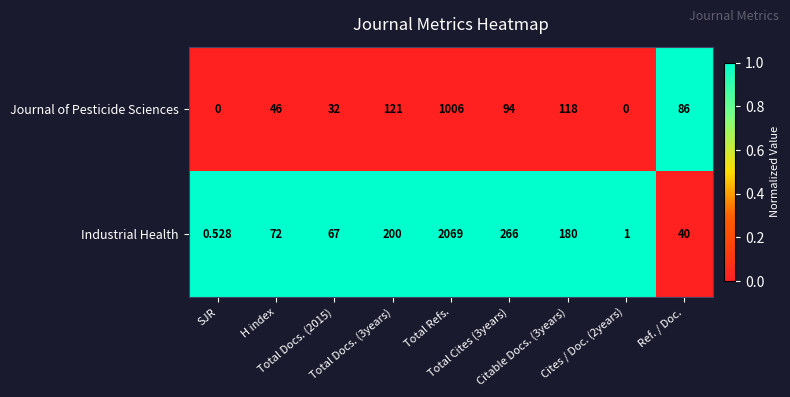

Rank the series by their average value, from lowest to highest.

Journal of Pesticide Sciences, Industrial Health